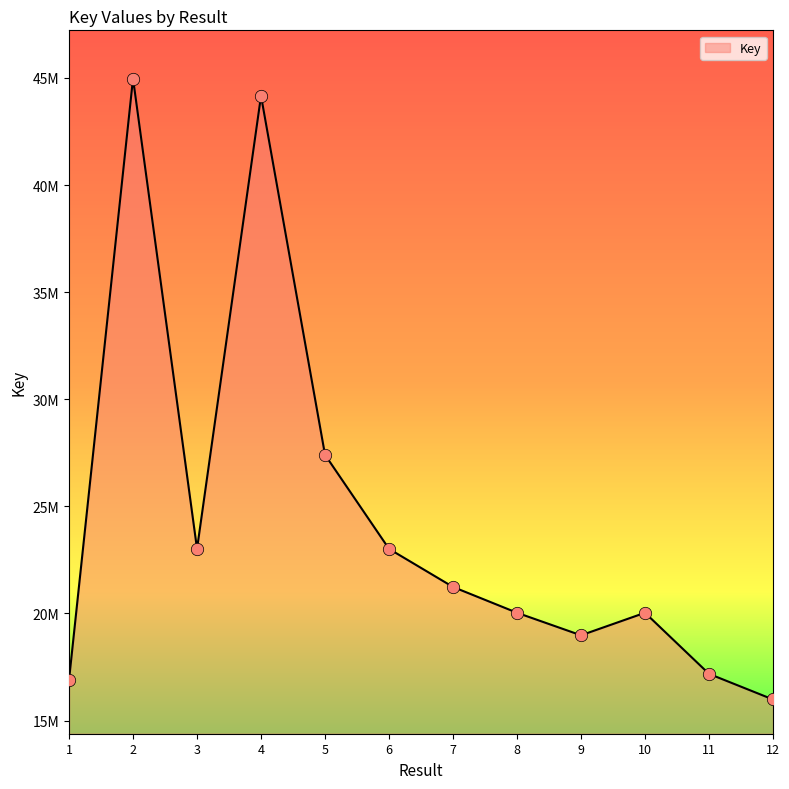

Is this an area chart (filled region under the line)?

Yes